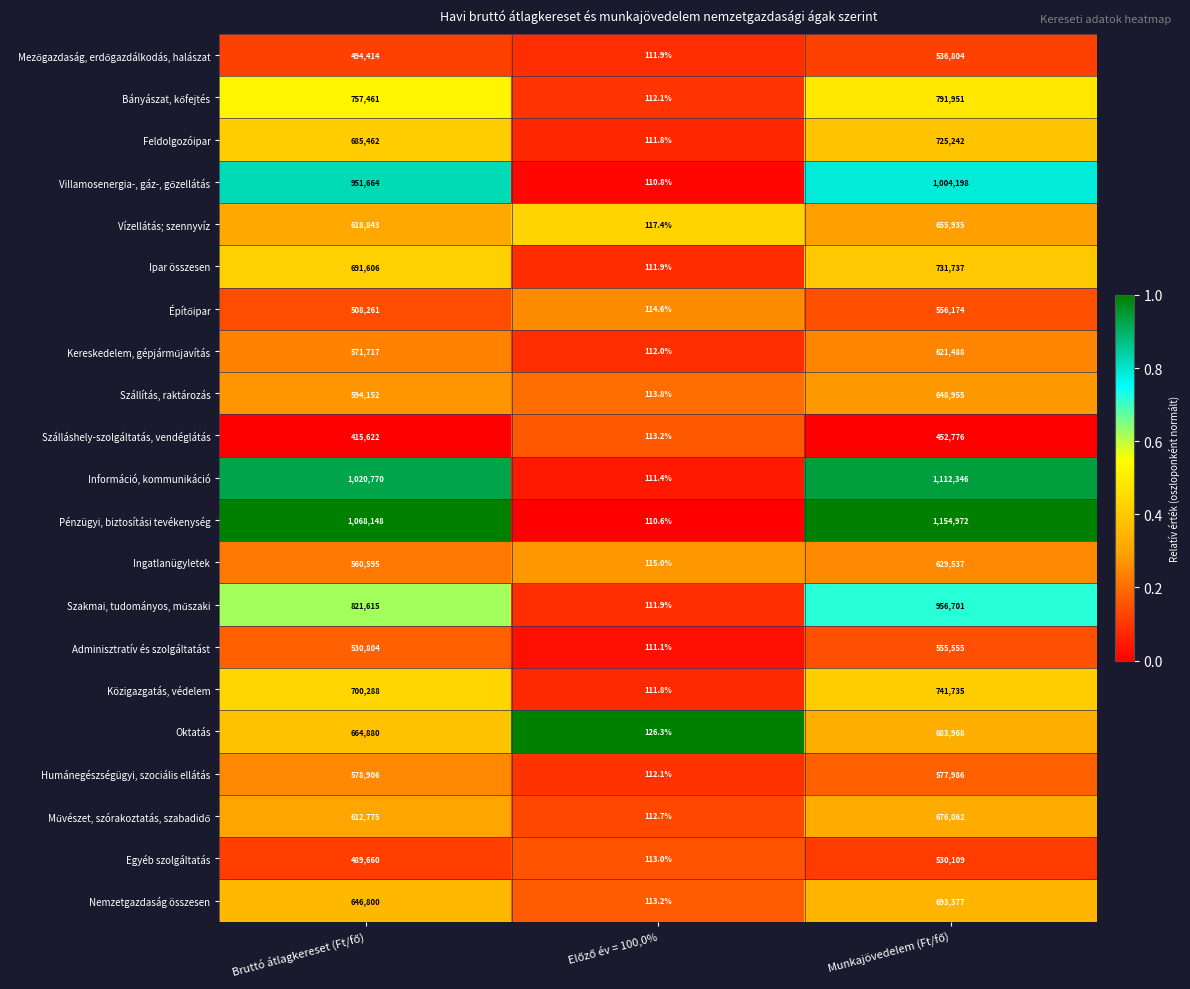

What is the sum of all Feldolgozóipar values?

1410815.8